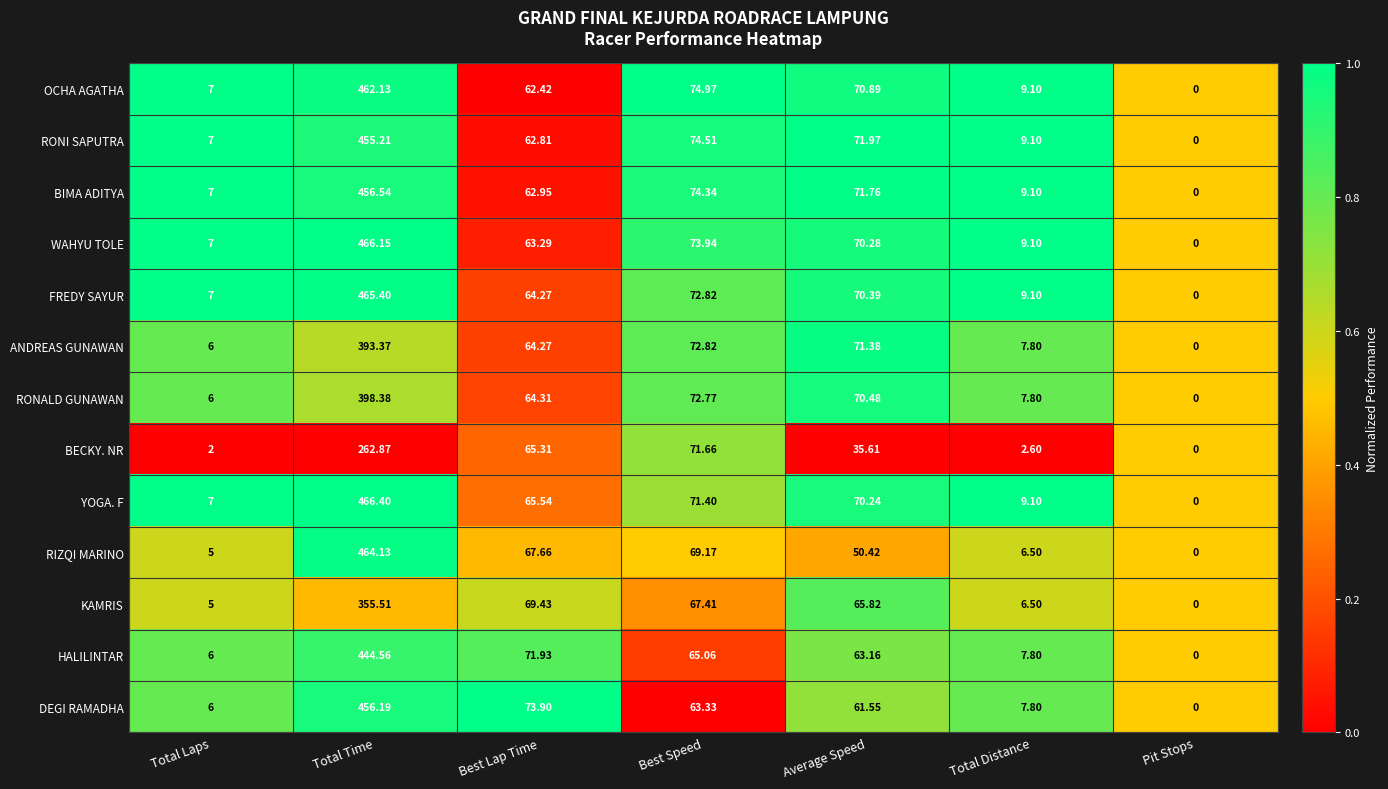

At which label is HALILINTAR closest to 222?

Best Lap Time